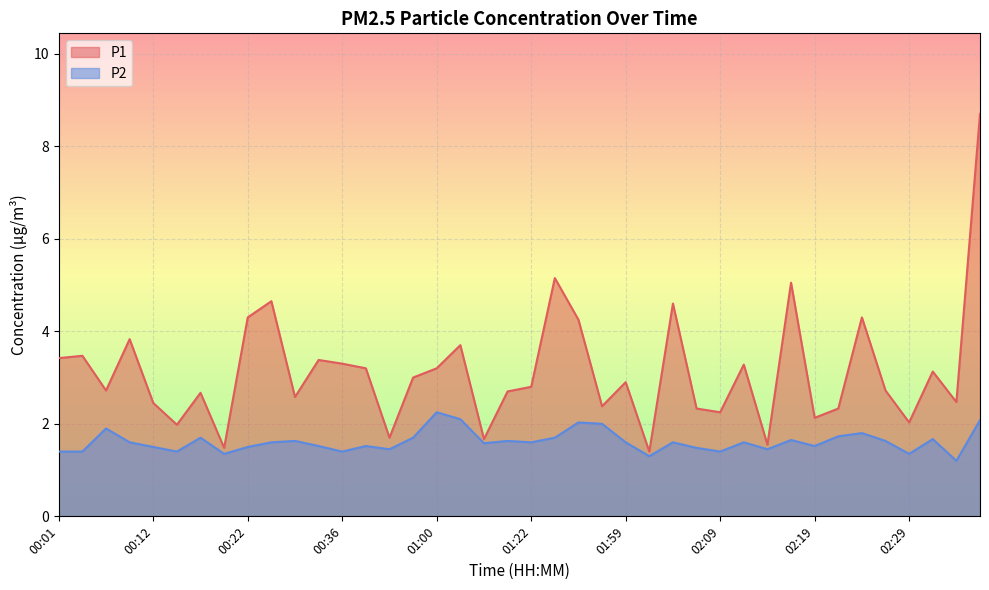

At how many categories does at least one series exceed 3?

18